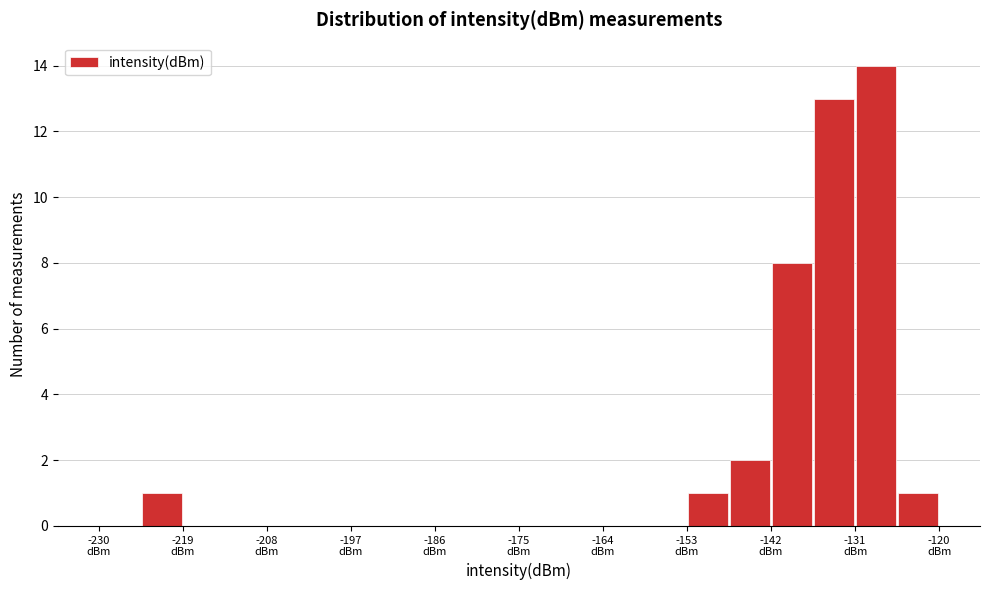

Around what value on the x-axis is the tallest bar? Give the approximate position of its centre, as read against the axis.

-128